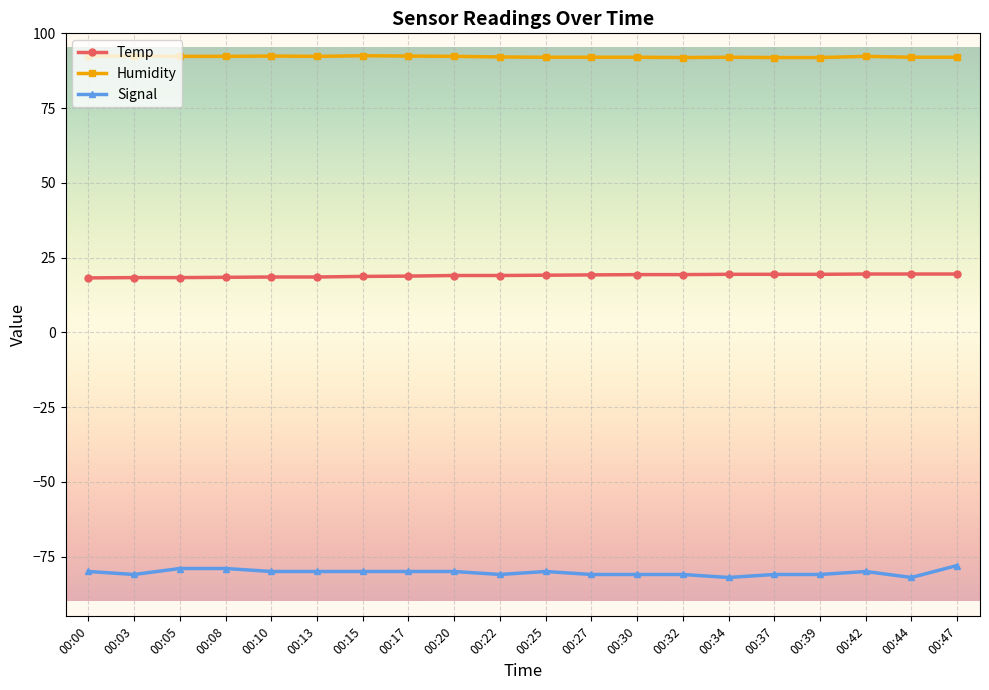

True or false: Humidity and Temp intersect in this chart.

False